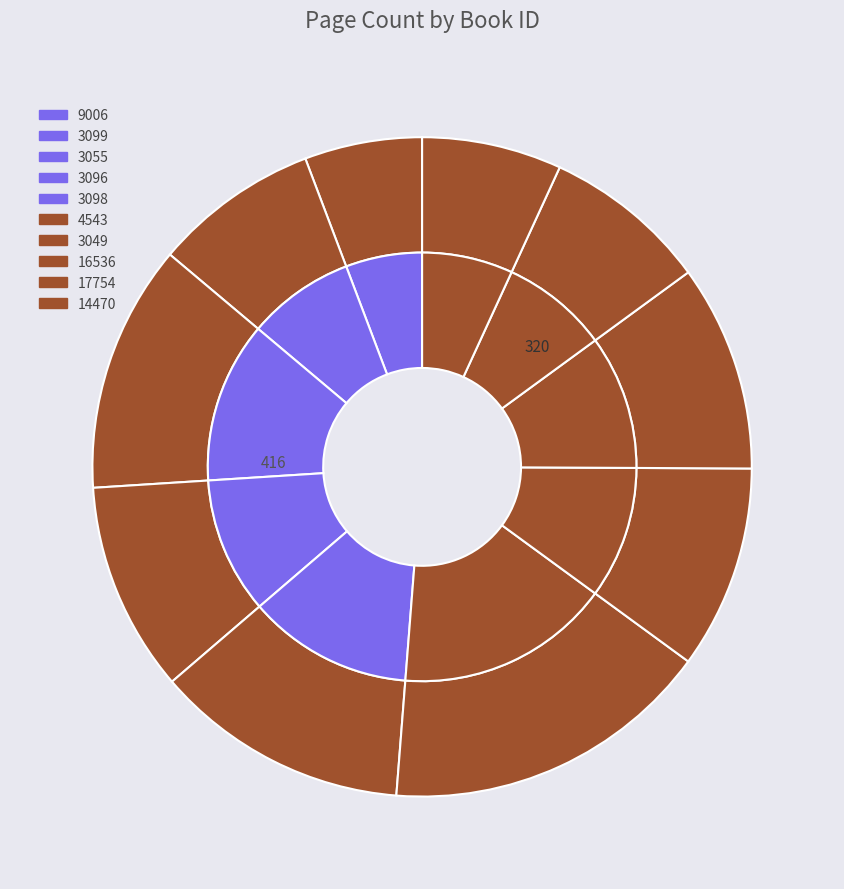

What percentage is the 17754 slice, to the nearest percent?

8%